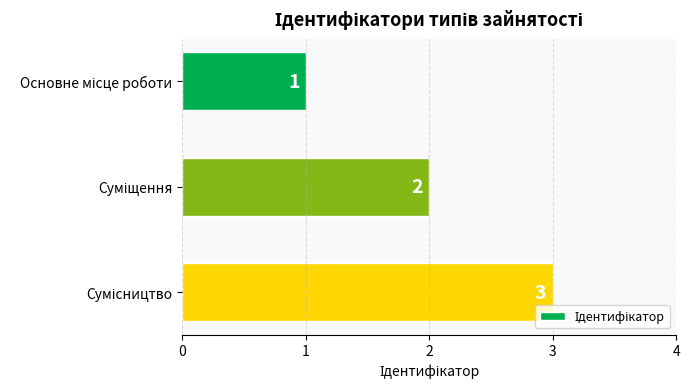

Count the values in the range 1 to 3.

3